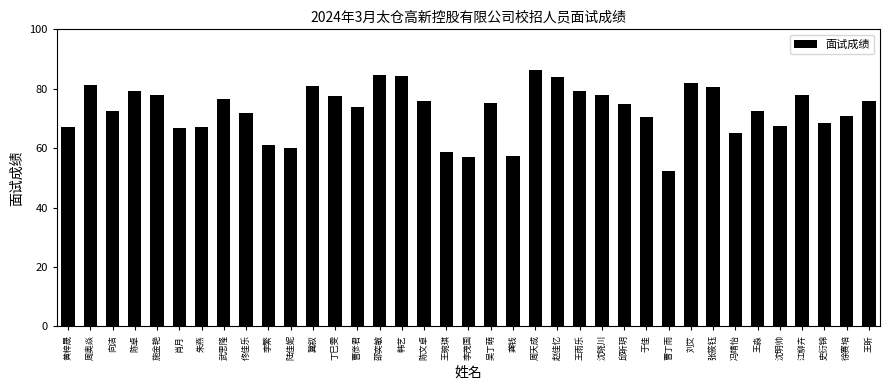

Which has a higher value, 周天成 or 李繁?

周天成